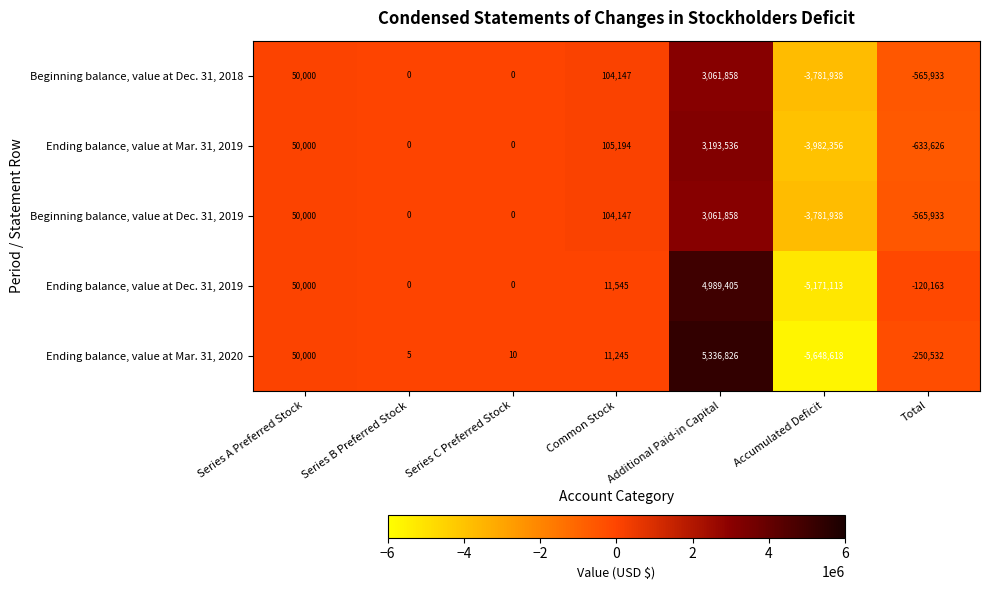

Which series has the largest range (max minus min)?

Ending balance, value at Mar. 31, 2020